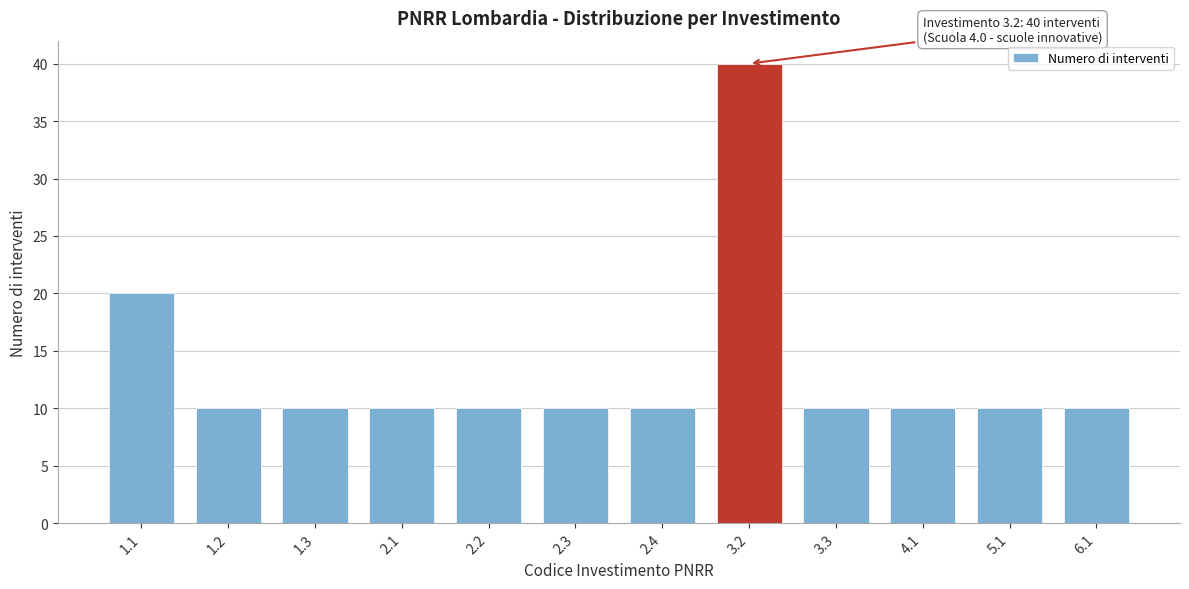

Reading right to left, extract all data points from this chart.

10	10	10	10	40	10	10	10	10	10	10	20